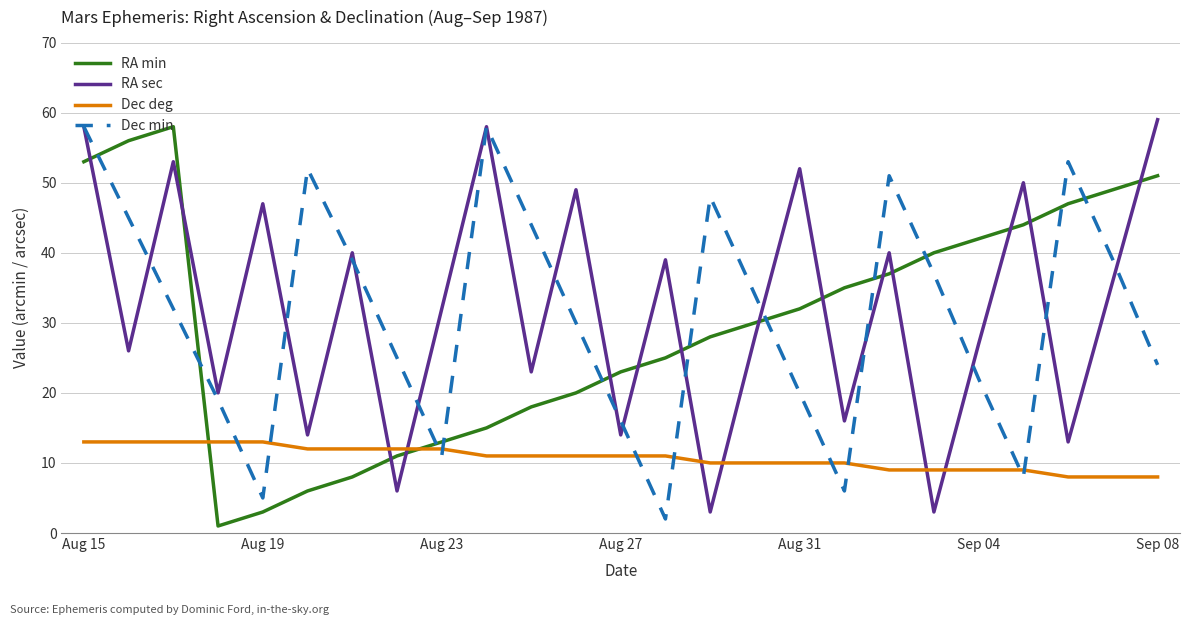

True or false: Dec deg and RA min cross at least once.

True